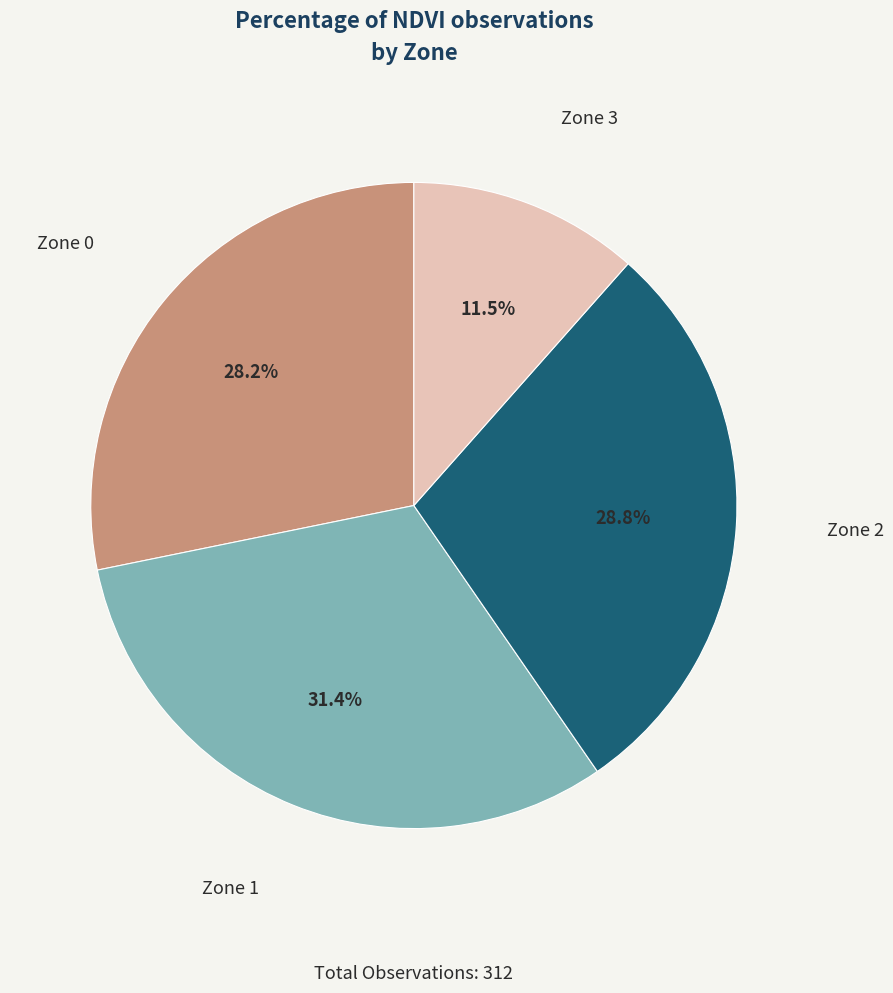

What percentage is the Zone 1 slice, to the nearest percent?

31%